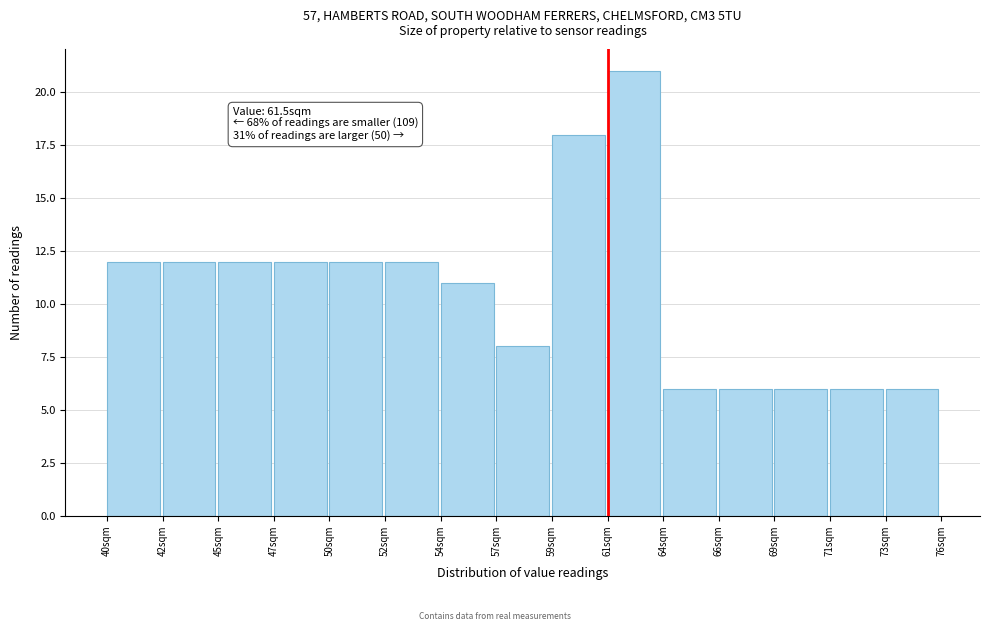

Reading right to left, list all the values displayed in this chart.

6	6	6	6	6	21	18	8	11	12	12	12	12	12	12